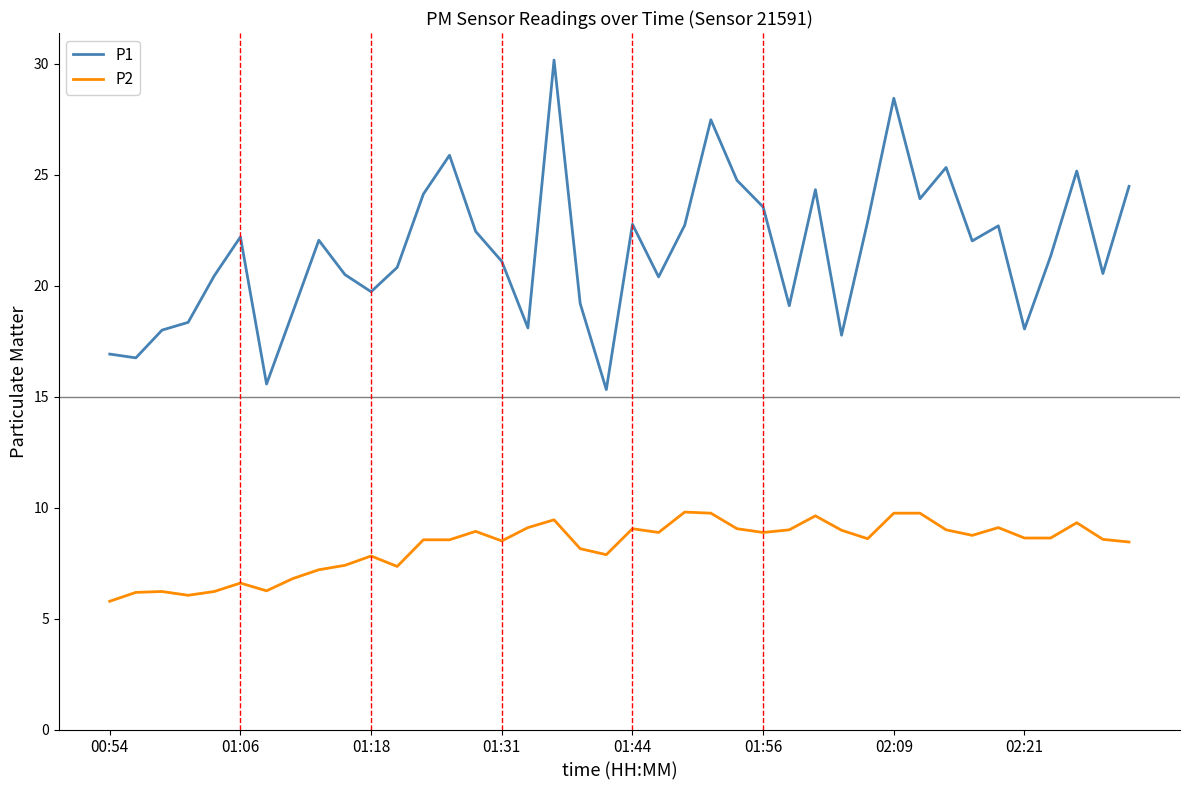

True or false: P1 and P2 intersect in this chart.

False